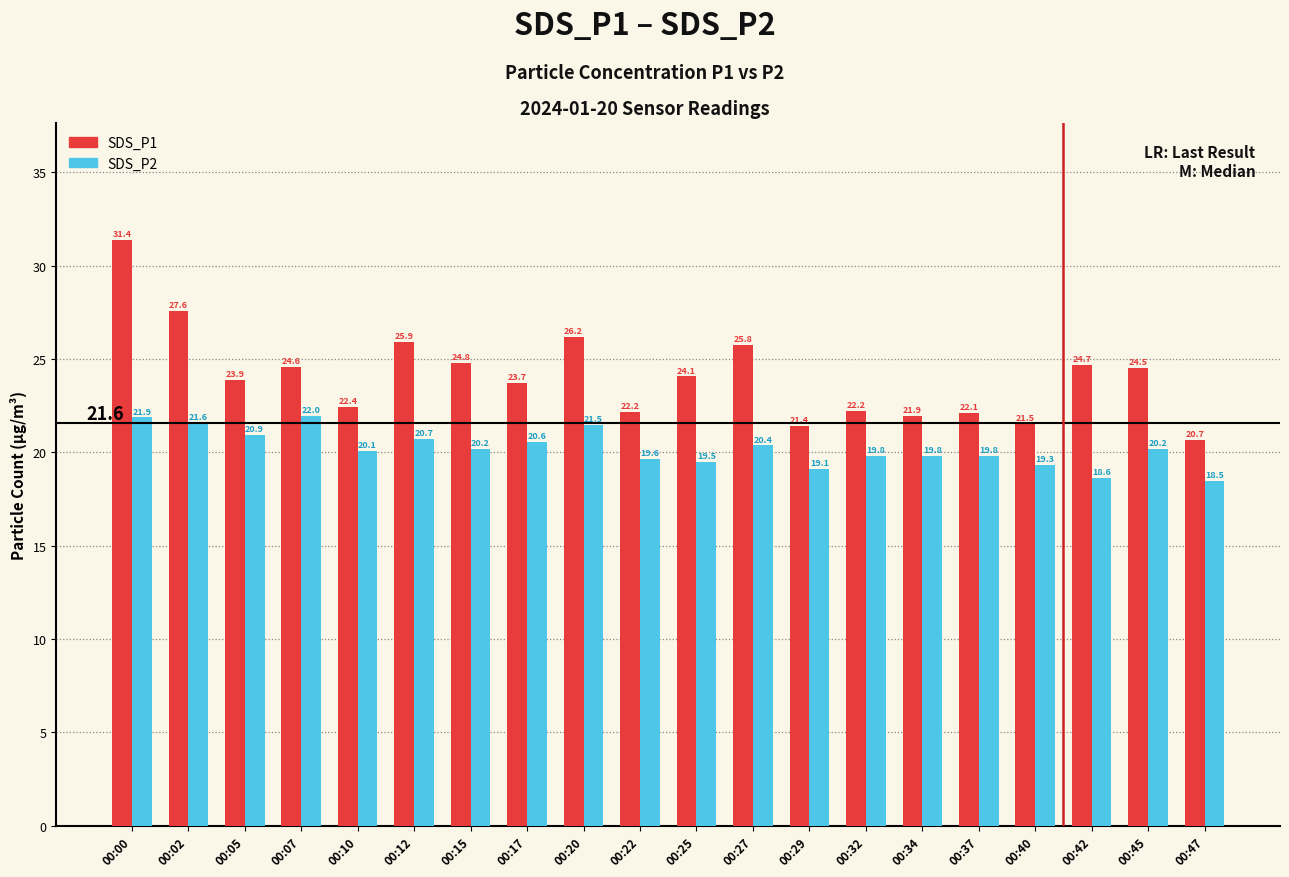

How many values in the SDS_P2 series are below 20?

9